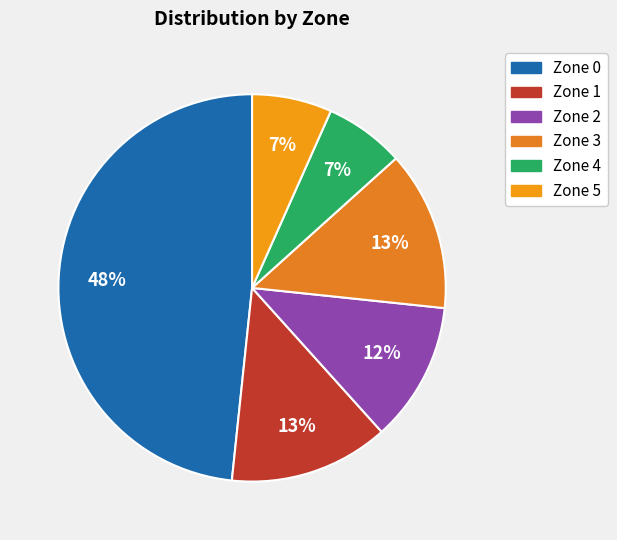

To the nearest percent, what is the difference between the largest and smallest slice percentages?

42%